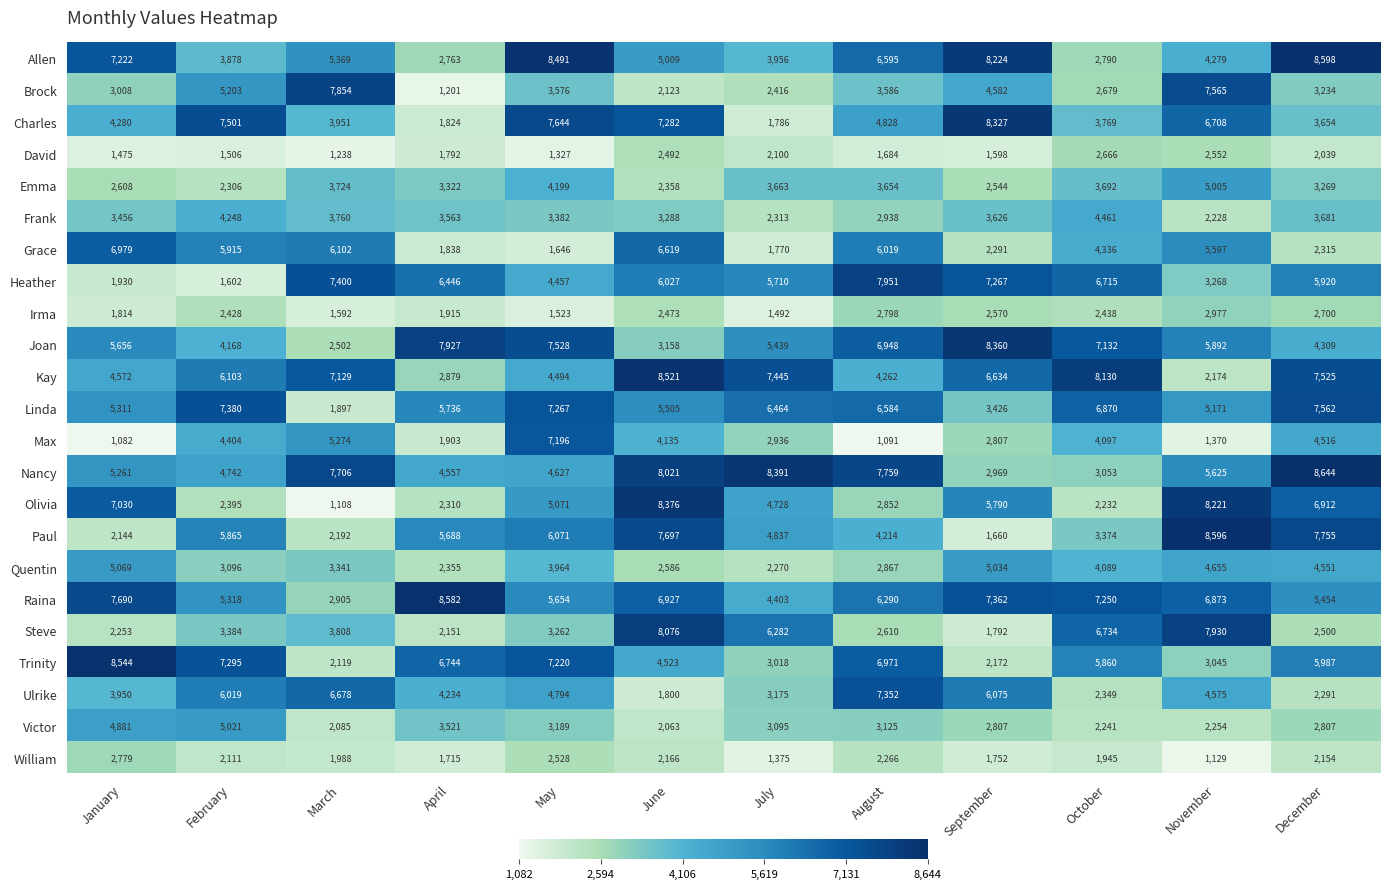

How many series are shown in this chart?

23